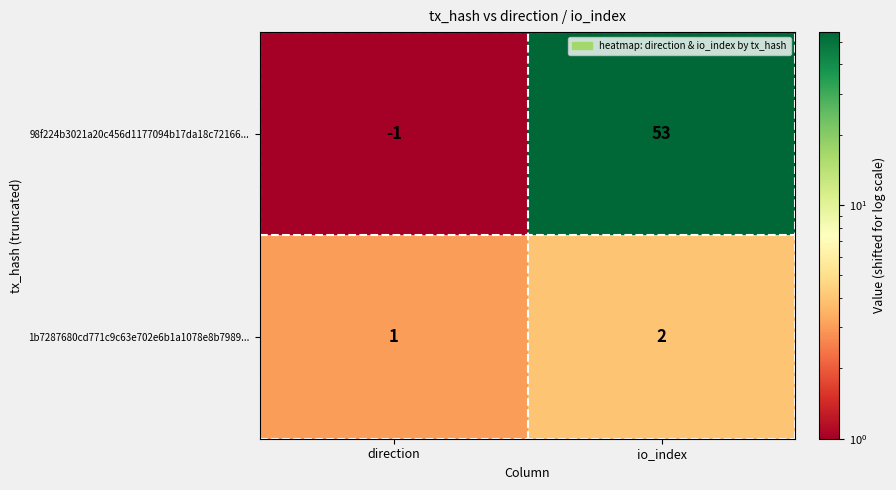

Rank the series at io_index from lowest to highest value.

1b7287680cd771c9c63e702e6b1a1078e8b7989..., 98f224b3021a20c456d1177094b17da18c72166...